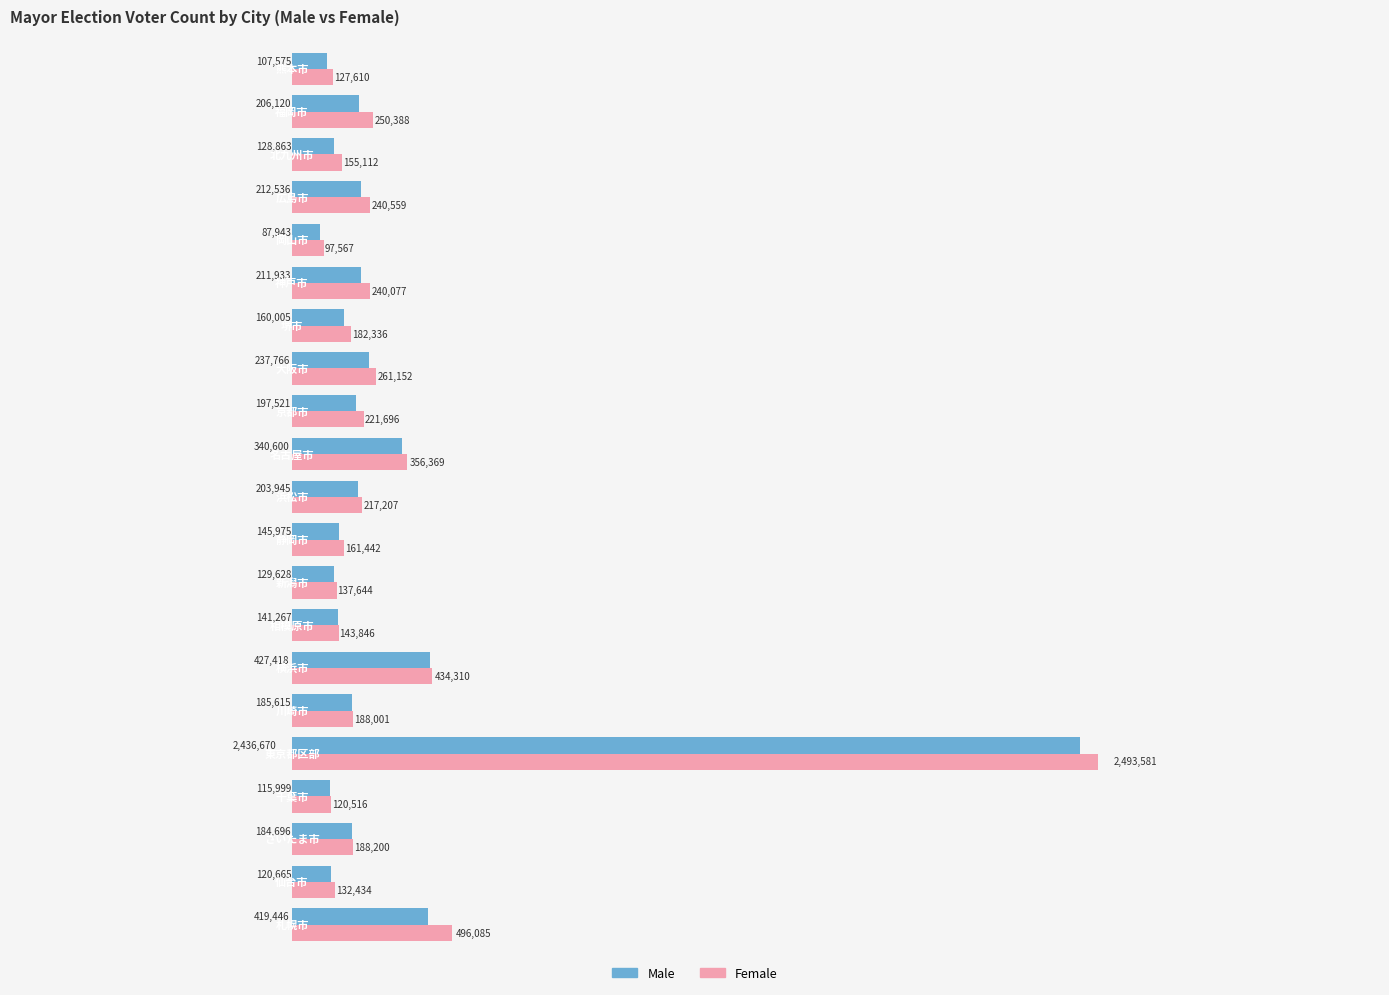

Which series has the largest range (max minus min)?

Female